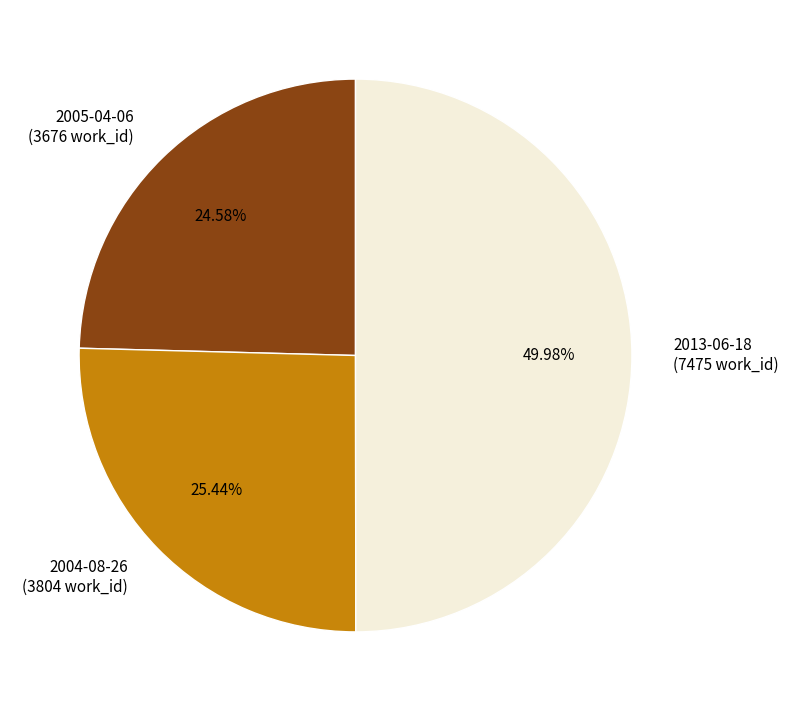

How many slices are in this pie chart?

3